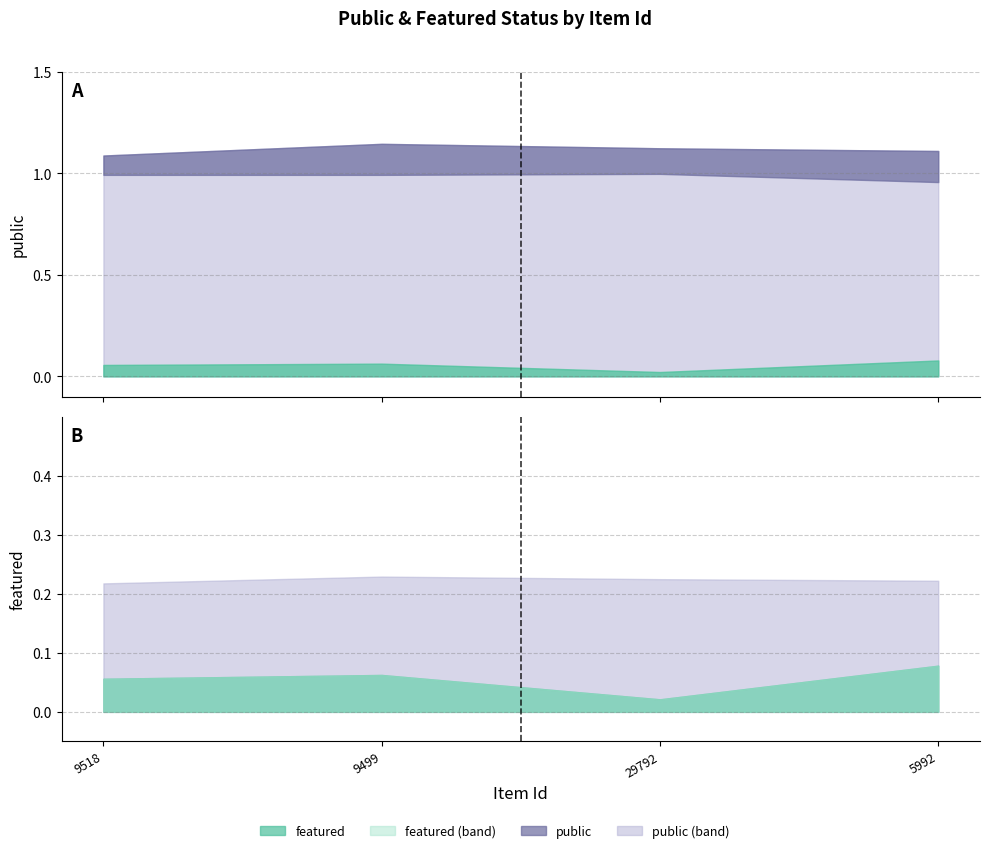

Does the chart display data point markers on the line(s)?

No